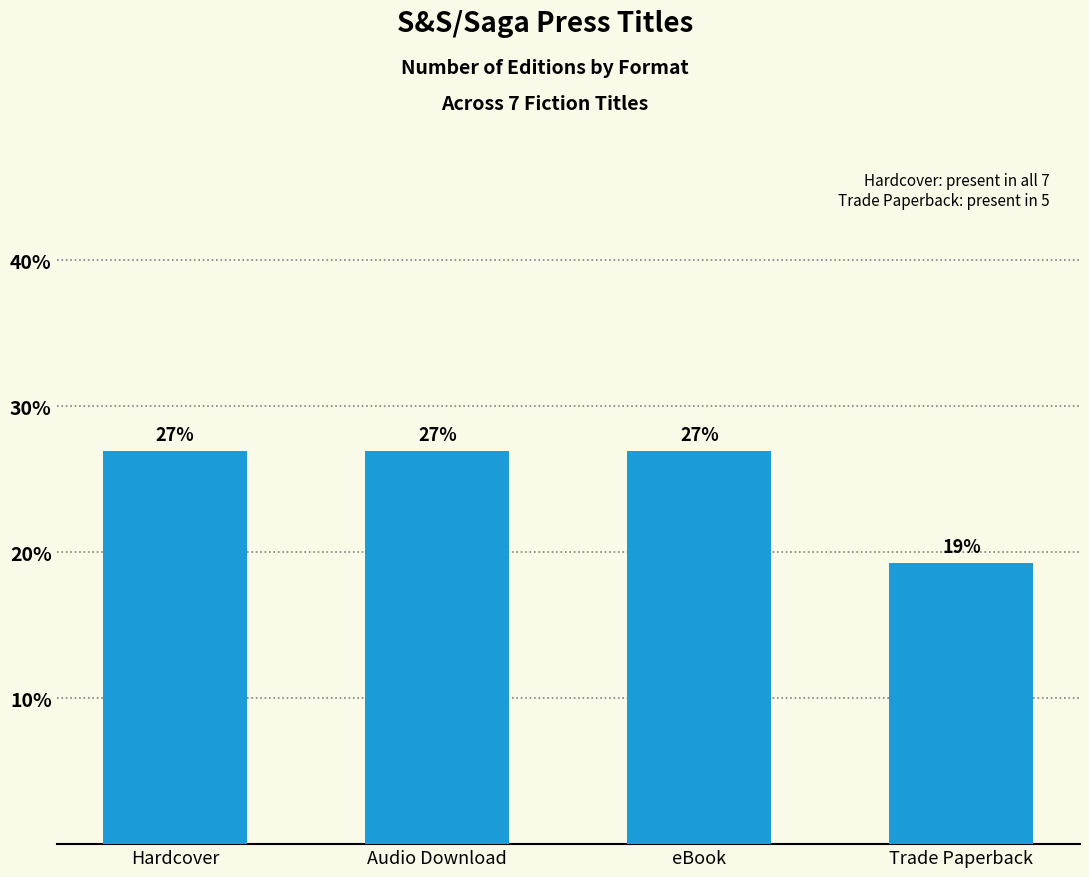

Where does the data first go above 26?

Hardcover